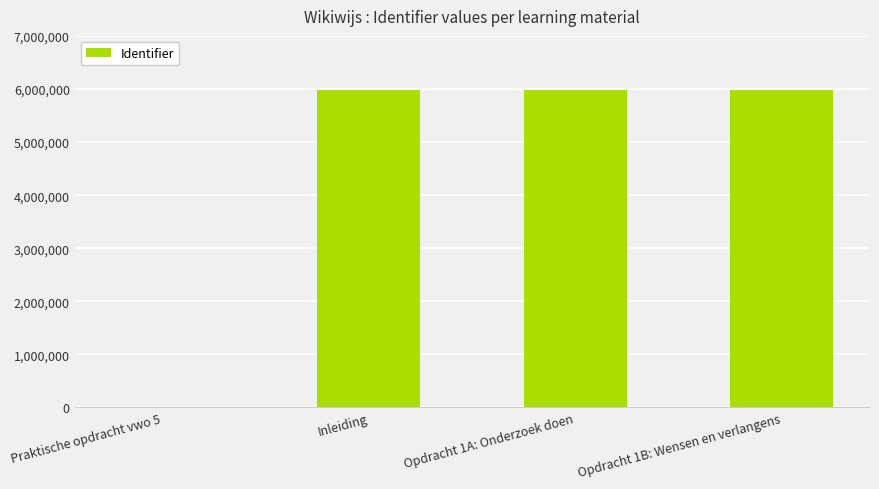

True or false: the data shows 3670313 at Inleiding.

False